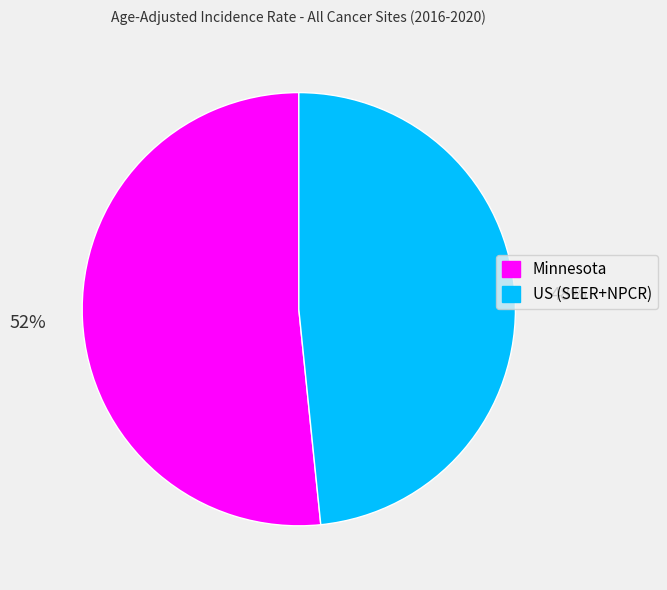

True or false: US (SEER+NPCR) accounts for 48% of the total.

True